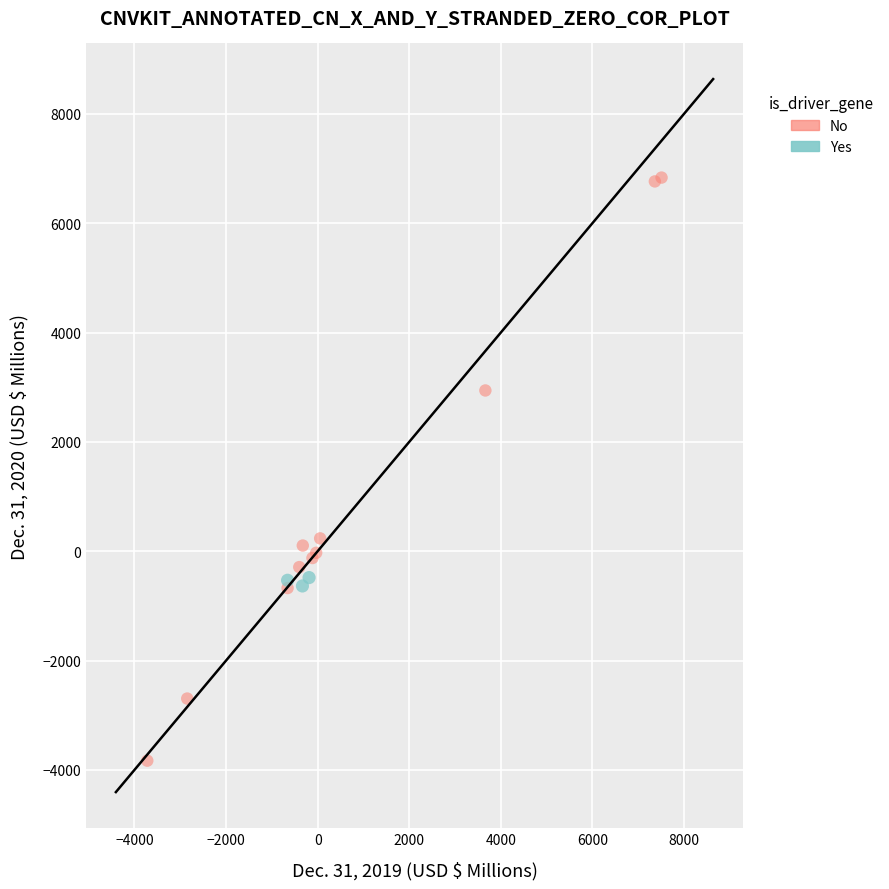

What are all the series names shown in the legend?

No, Yes